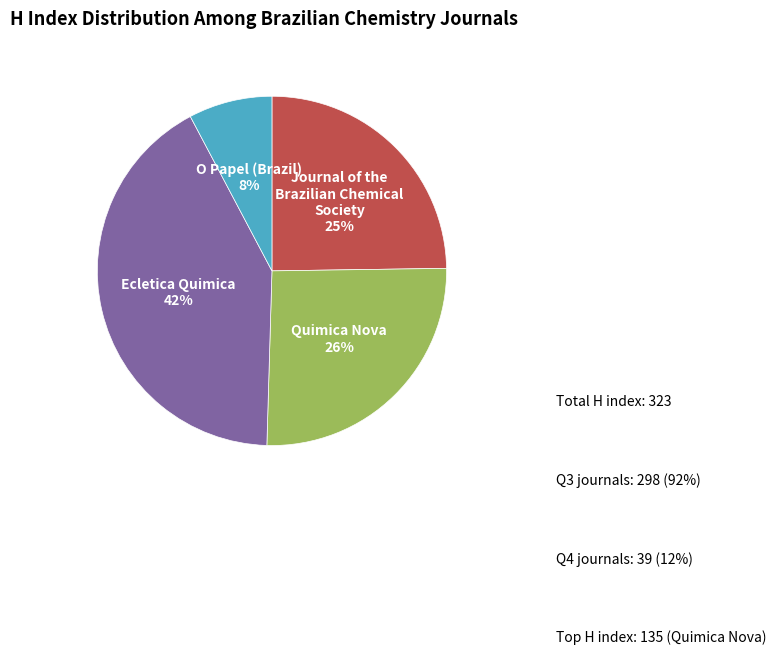

Which category has the biggest portion of the pie?

Ecletica Quimica